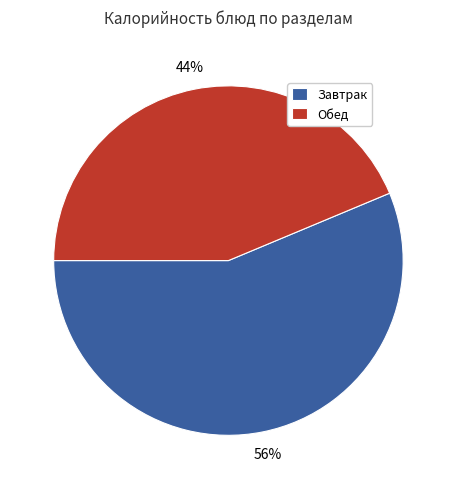

Which slice is the smallest?

Обед